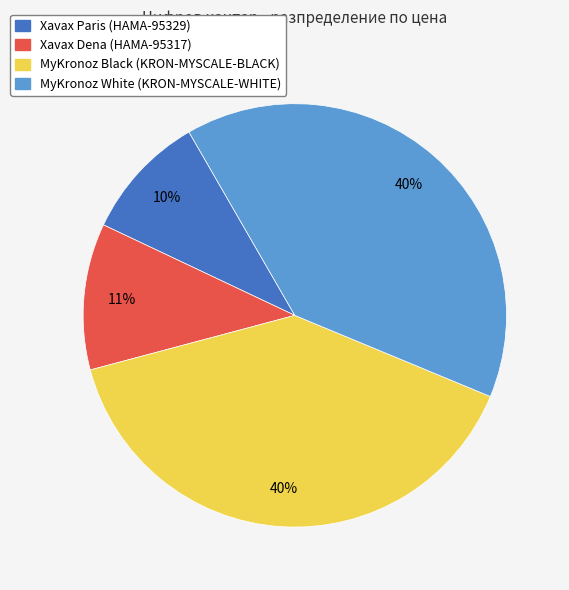

To the nearest percent, what is the difference between the largest and smallest slice percentages?

30%